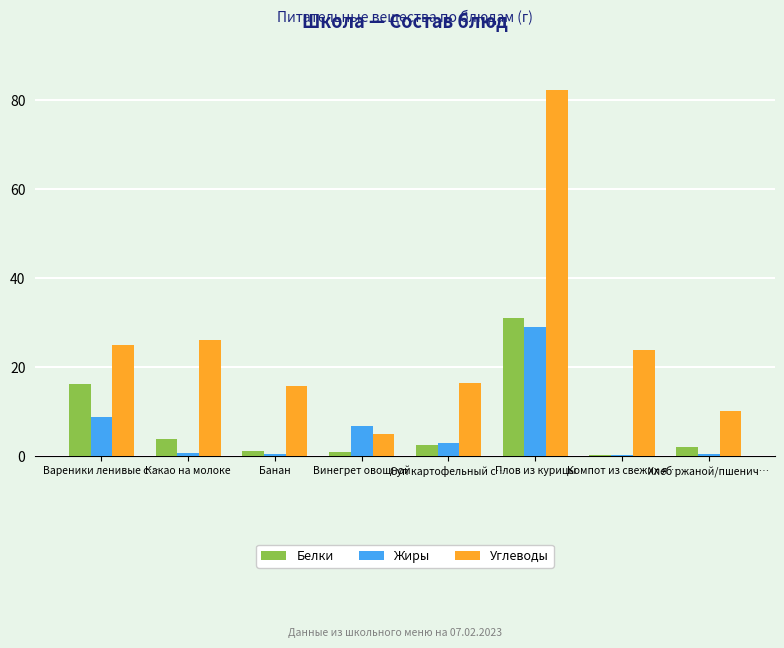

At which label does Белки reach its peak?

Плов из курицы